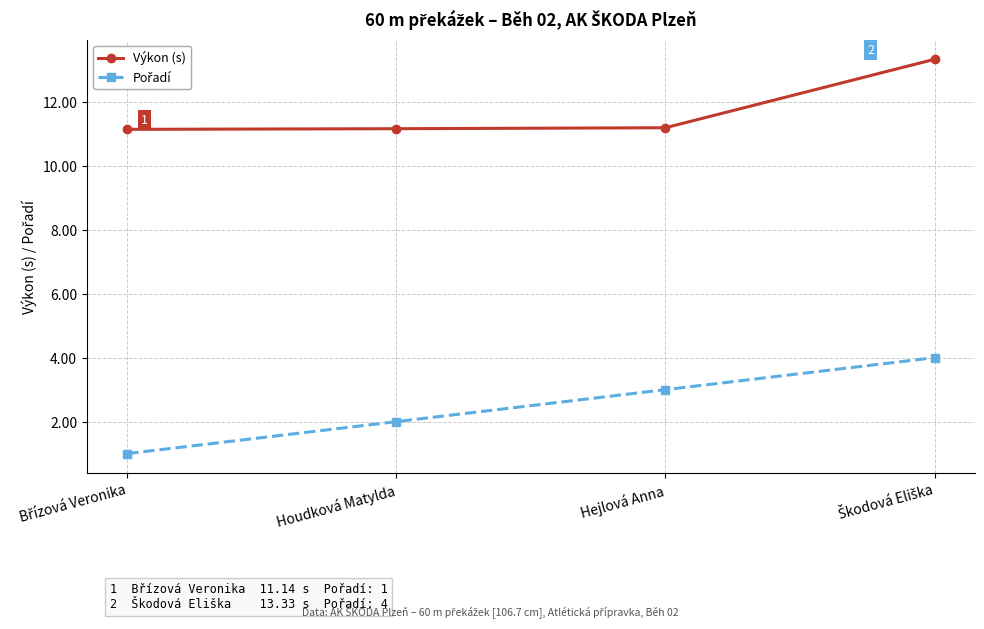

What is the minimum value for Výkon (s)?

11.1